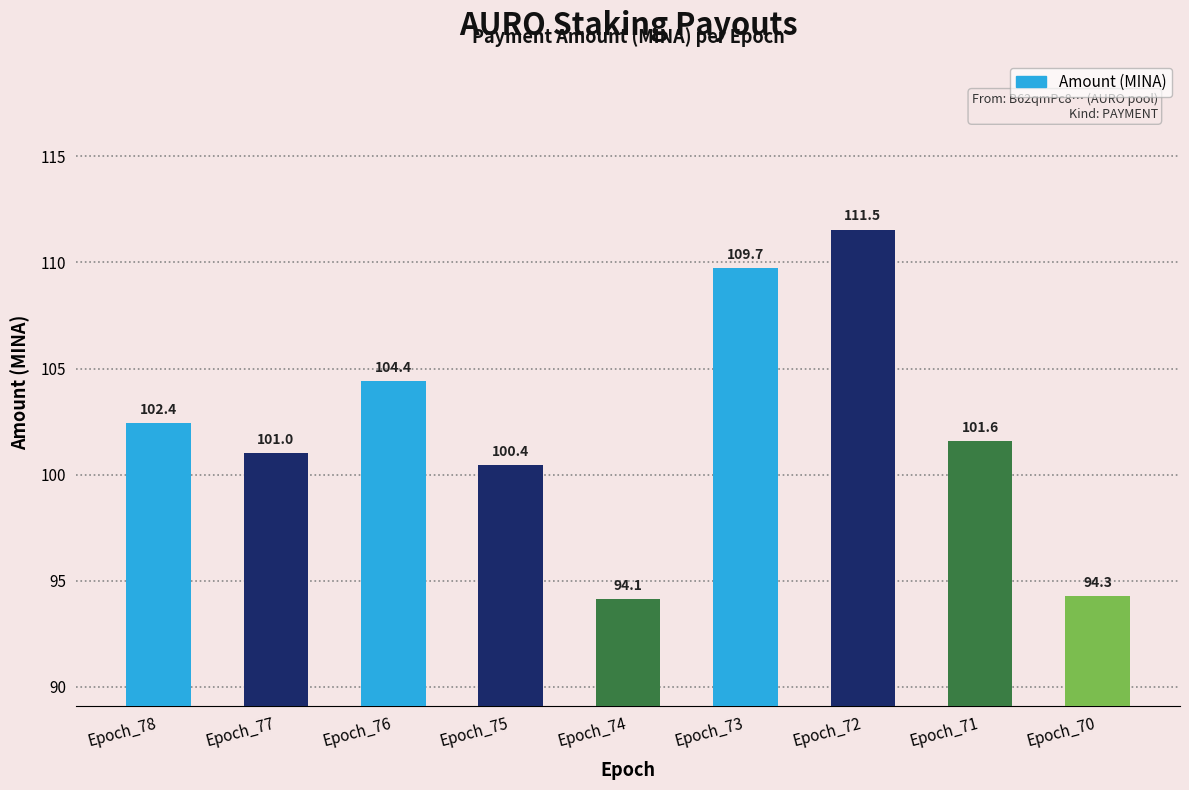

What is the approximate value at Epoch_75?

100.4